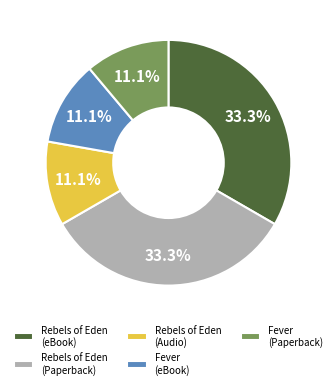

Approximately how many times larger is the value at Fever (eBook) compared to Fever (Paperback)?

1.0